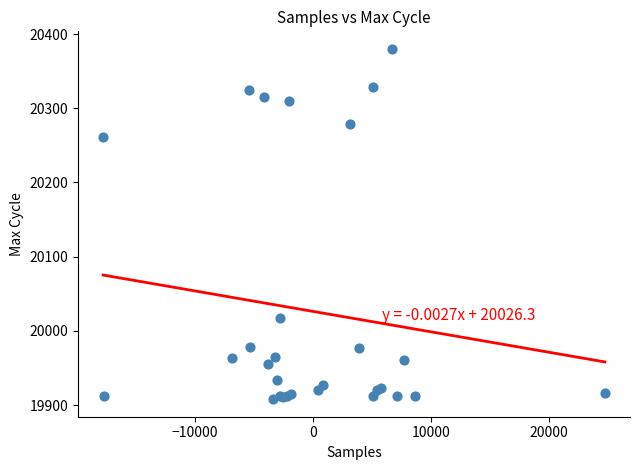

What Y value in the scatter plot is closest to 20144?

20261